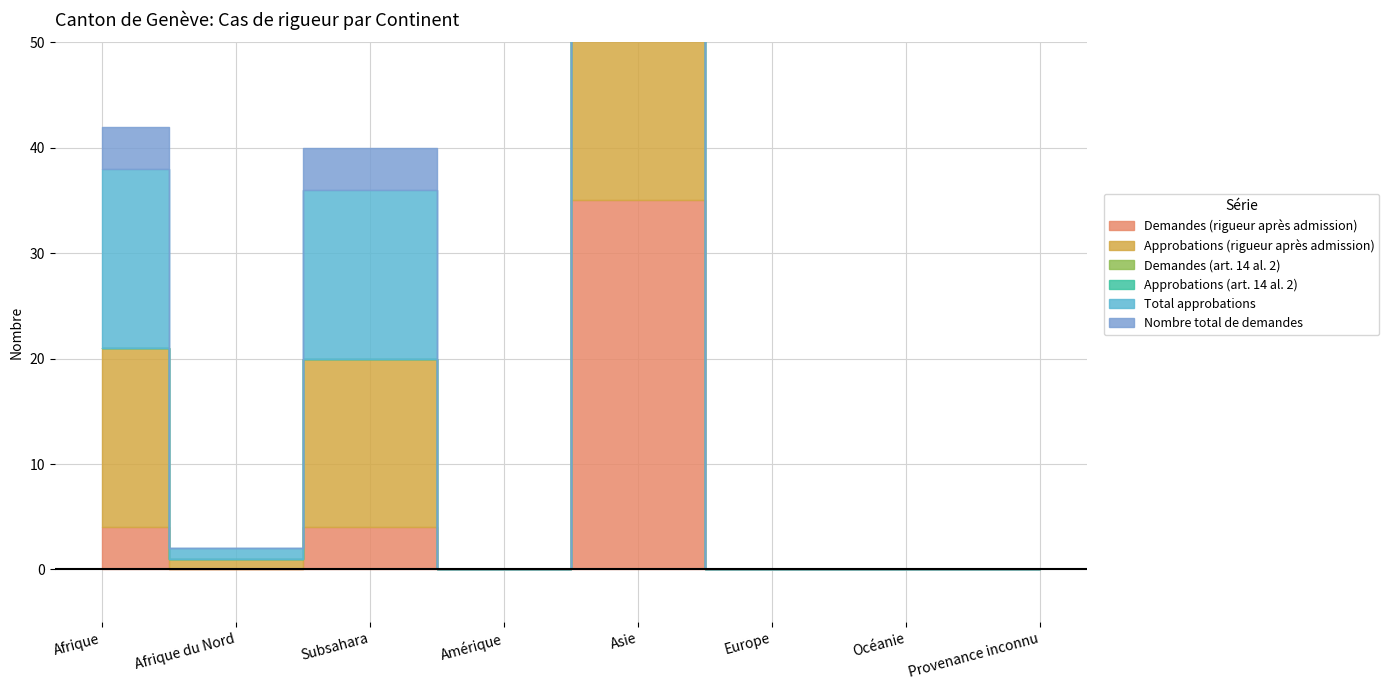

True or false: Approbations (rigueur après admission) and Nombre total de demandes intersect in this chart.

False